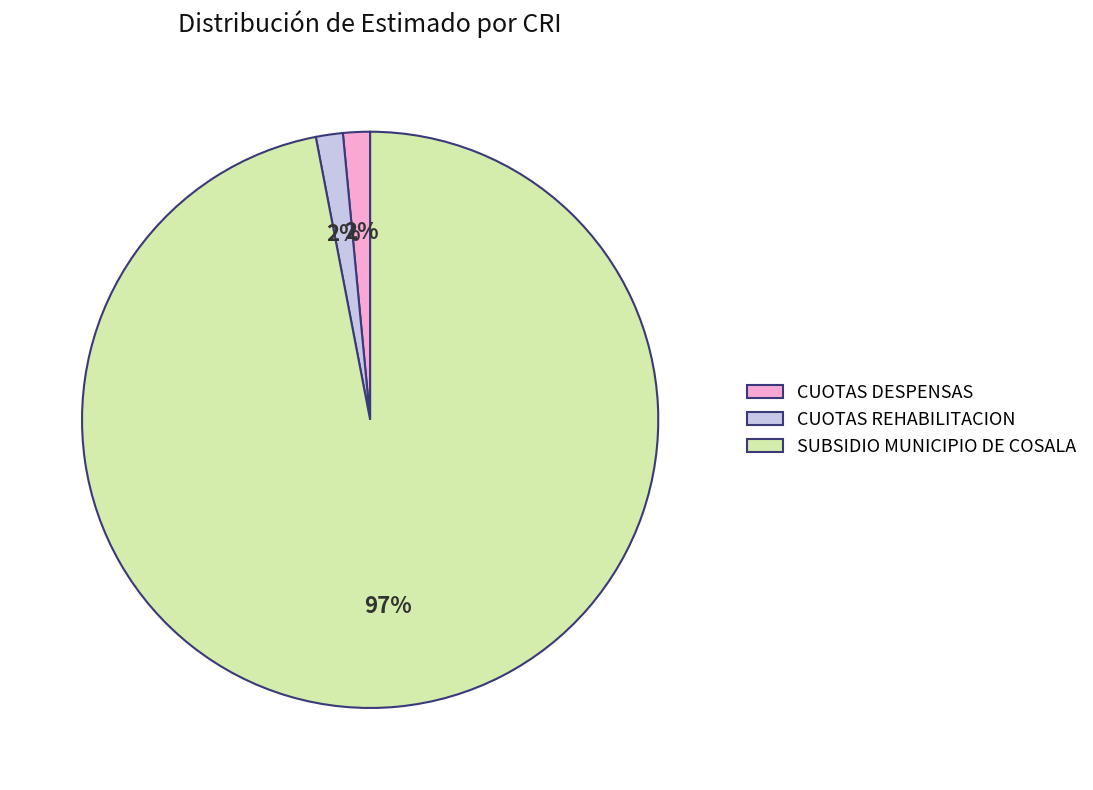

To the nearest percent, what is the combined percentage of CUOTAS DESPENSAS and SUBSIDIO MUNICIPIO DE COSALA?

98%